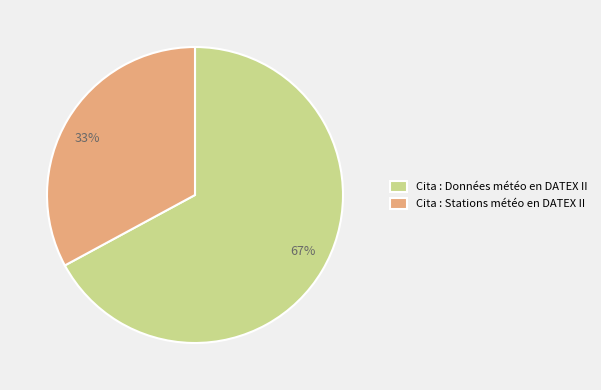

Which has a higher value, Cita : Stations météo en DATEX II or Cita : Données météo en DATEX II?

Cita : Données météo en DATEX II